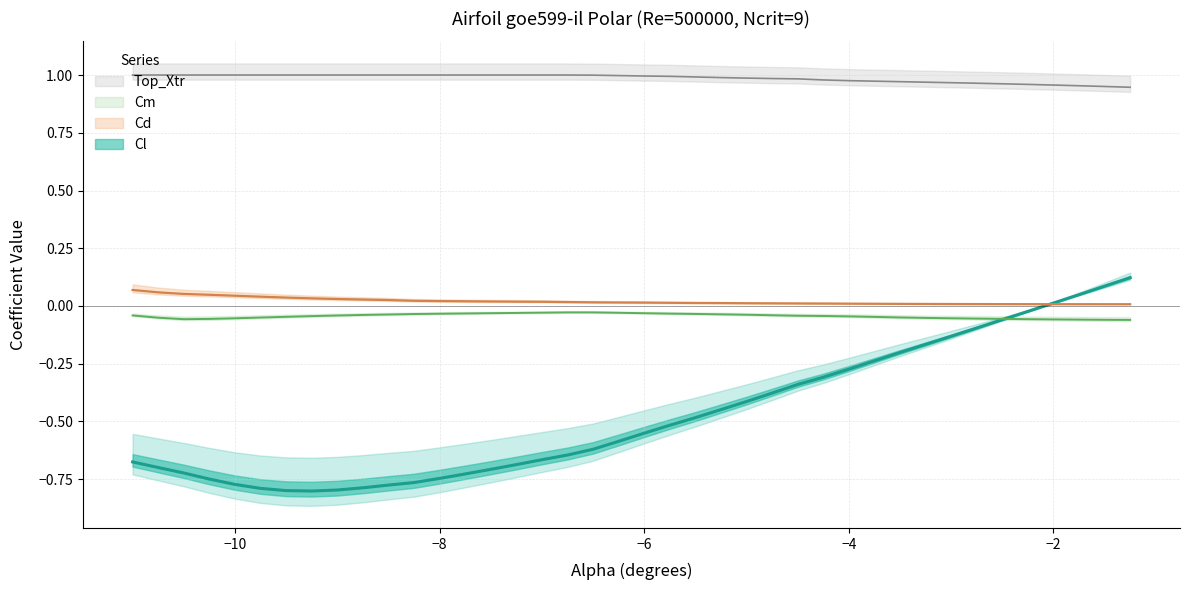

Between -9.25 and -1.5, which series saw the biggest shift?

Cl